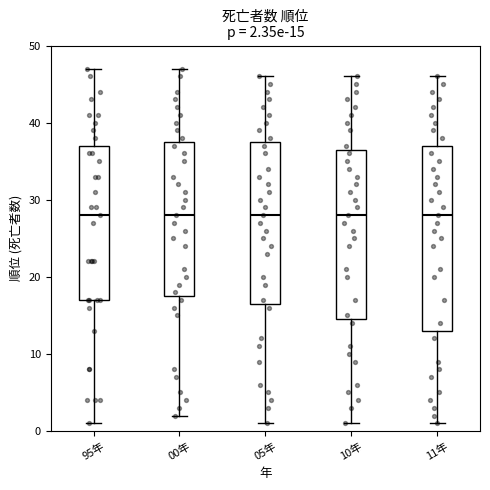

Which box is the tallest, from its lower edge to its upper edge?

11年